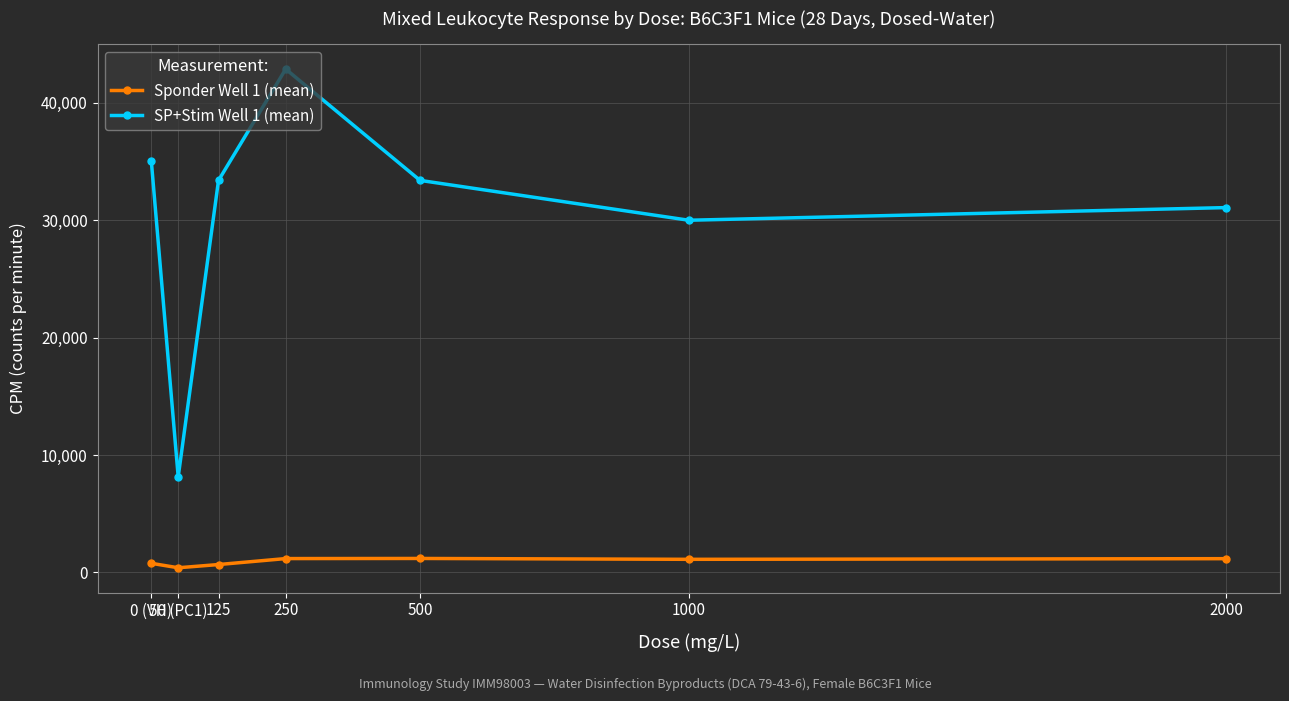

What is the total value across all series at 1000?

31115